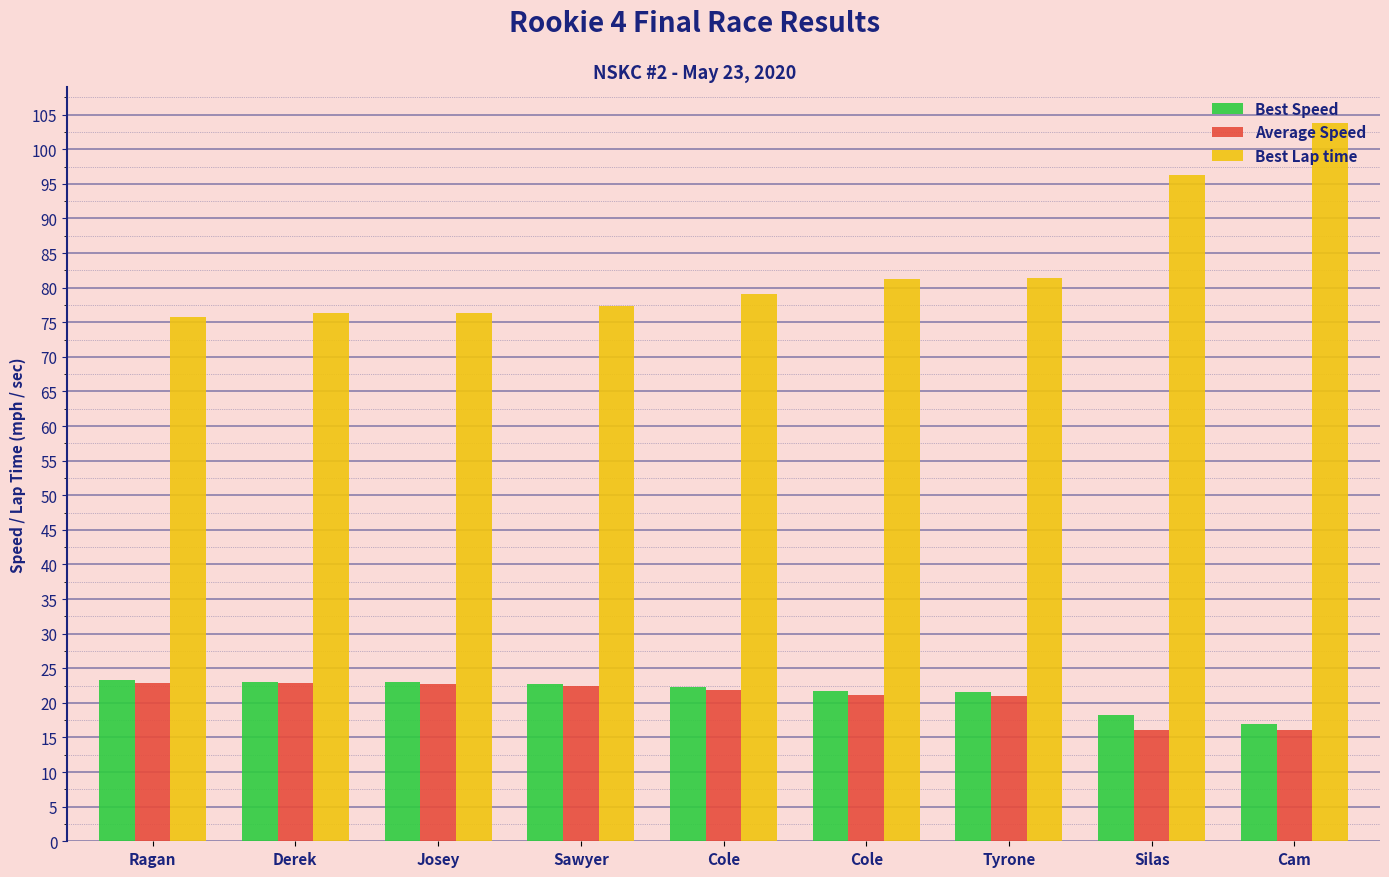

Reading right to left, extract all data points from this chart.

Best Speed: 17.0	18.3	21.6	21.7	22.3	22.8	23.1	23.0	23.3
Average Speed: 16.0	16.1	21.1	21.1	21.9	22.4	22.7	22.8	22.9
Best Lap time: 103.8	96.2	81.4	81.3	79.1	77.3	76.3	76.4	75.7